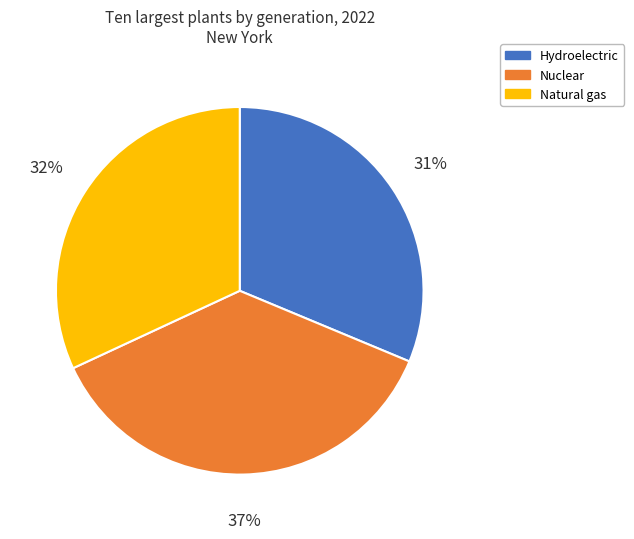

To the nearest percent, what is the difference between the largest and smallest slice percentages?

6%